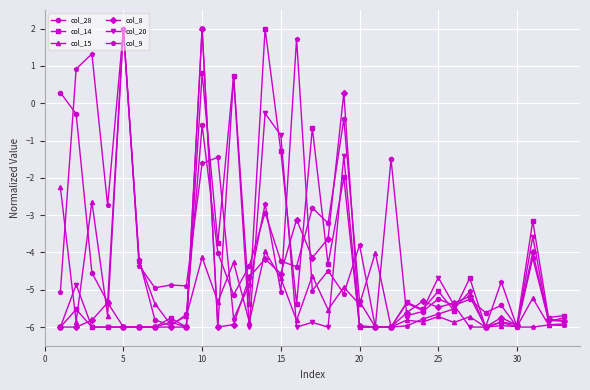

What is the difference between the maximum and minimum values in the col_15 series?

8.0